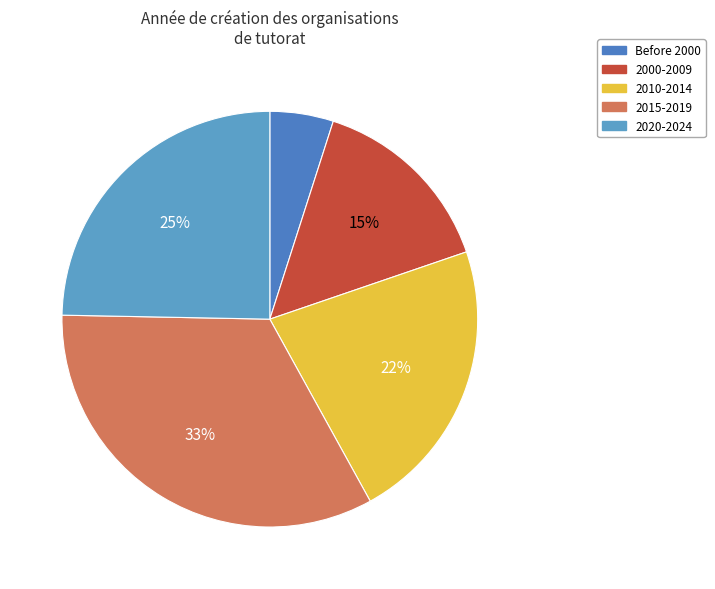

Rank the categories by value from lowest to highest.

Before 2000, 2000-2009, 2010-2014, 2020-2024, 2015-2019